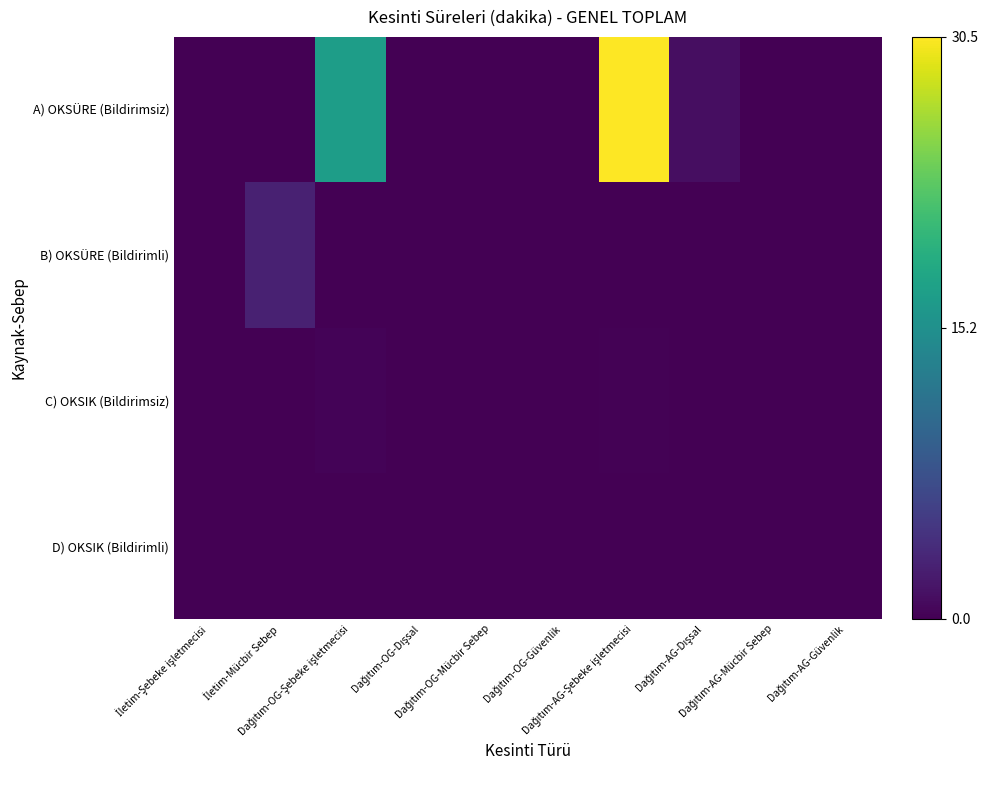

Reading left to right, extract all data points from this chart.

A) OKSÜRE (Bildirimsiz): İletim-Şebeke işletmecisi=0.0	İletim-Mücbir Sebep=0.0	Dağıtım-OG-Şebeke işletmecisi=16.9	Dağıtım-OG-Dışsal=0.0	Dağıtım-OG-Mücbir Sebep=0.0	Dağıtım-OG-Güvenlik=0.0	Dağıtım-AG-Şebeke işletmecisi=30.5	Dağıtım-AG-Dışsal=1.2	Dağıtım-AG-Mücbir Sebep=0.0	Dağıtım-AG-Güvenlik=0.0
B) OKSÜRE (Bildirimli): İletim-Şebeke işletmecisi=0.0	İletim-Mücbir Sebep=2.7	Dağıtım-OG-Şebeke işletmecisi=0.0	Dağıtım-OG-Dışsal=0.1	Dağıtım-OG-Mücbir Sebep=0.0	Dağıtım-OG-Güvenlik=0.0	Dağıtım-AG-Şebeke işletmecisi=0.0	Dağıtım-AG-Dışsal=0.0	Dağıtım-AG-Mücbir Sebep=0.0	Dağıtım-AG-Güvenlik=0.0
C) OKSIK (Bildirimsiz): İletim-Şebeke işletmecisi=0.0	İletim-Mücbir Sebep=0.0	Dağıtım-OG-Şebeke işletmecisi=0.3	Dağıtım-OG-Dışsal=0.0	Dağıtım-OG-Mücbir Sebep=0.0	Dağıtım-OG-Güvenlik=0.0	Dağıtım-AG-Şebeke işletmecisi=0.2	Dağıtım-AG-Dışsal=0.0	Dağıtım-AG-Mücbir Sebep=0.0	Dağıtım-AG-Güvenlik=0.0
D) OKSIK (Bildirimli): İletim-Şebeke işletmecisi=0.0	İletim-Mücbir Sebep=0.0	Dağıtım-OG-Şebeke işletmecisi=0.0	Dağıtım-OG-Dışsal=0.0	Dağıtım-OG-Mücbir Sebep=0.0	Dağıtım-OG-Güvenlik=0.0	Dağıtım-AG-Şebeke işletmecisi=0.0	Dağıtım-AG-Dışsal=0.0	Dağıtım-AG-Mücbir Sebep=0.0	Dağıtım-AG-Güvenlik=0.0